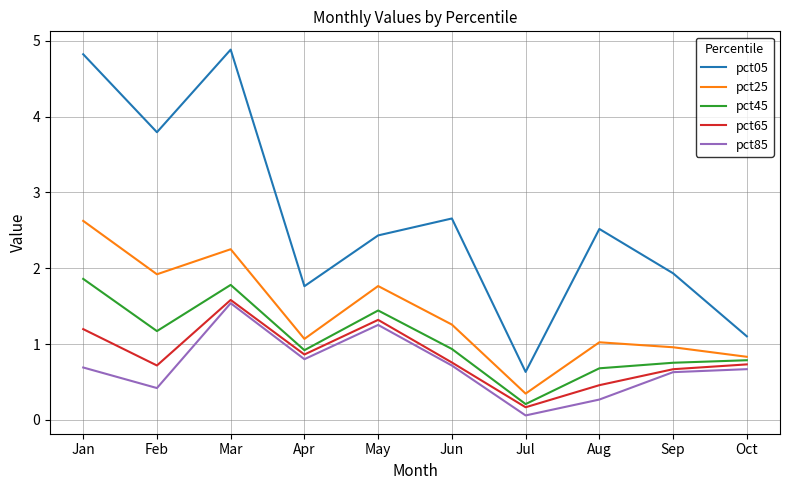

At which category does the chart reach its minimum across all series?

Jul